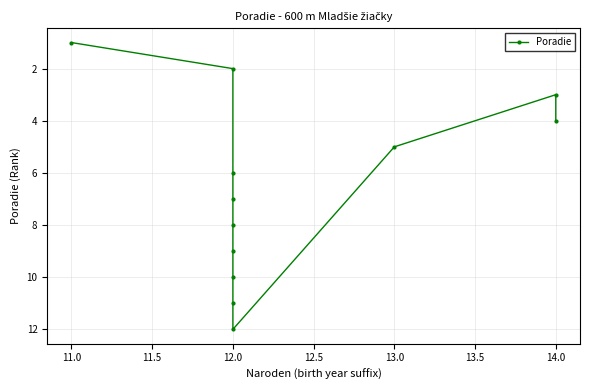

What is the difference between the values at 12.0 and 13.0?

1